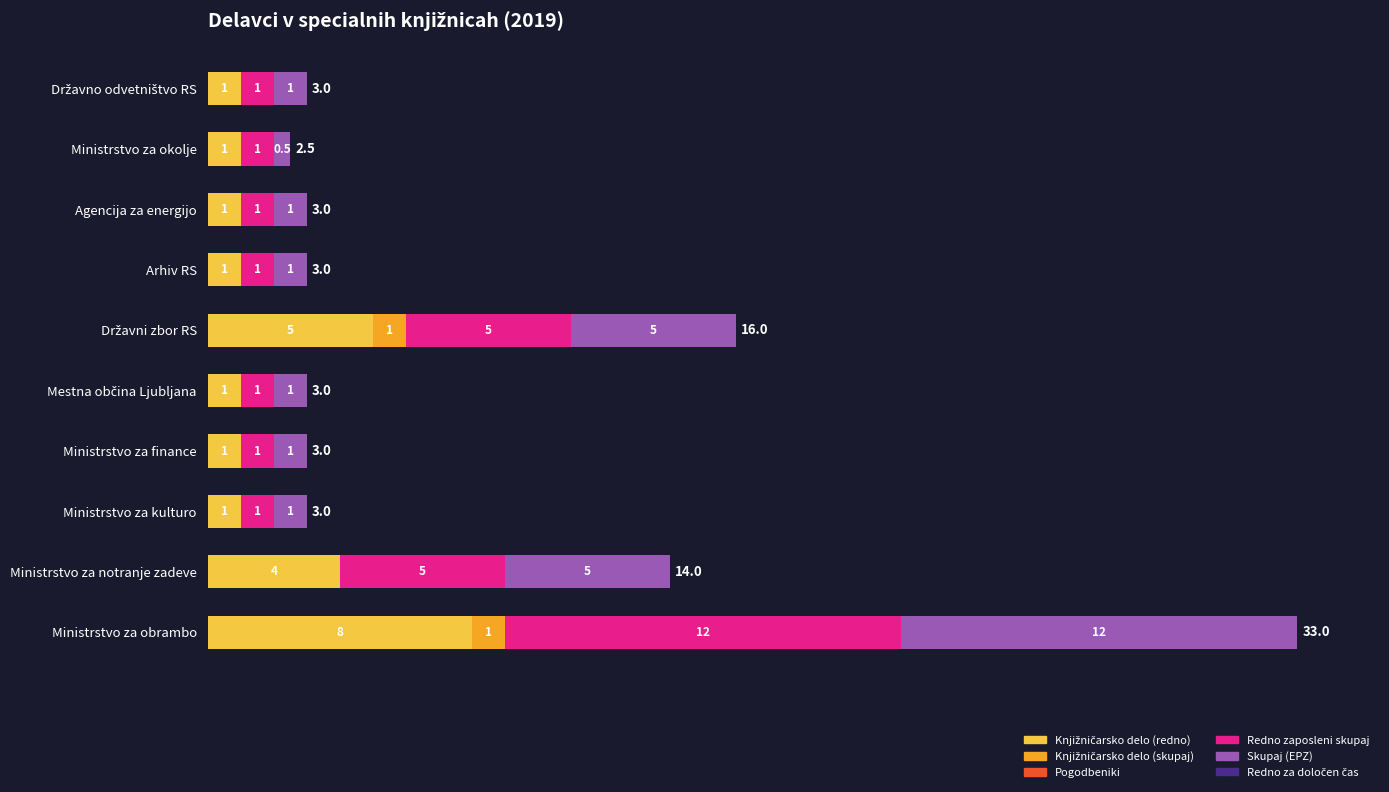

At which category is the sum across all series the highest?

Ministrstvo za obrambo